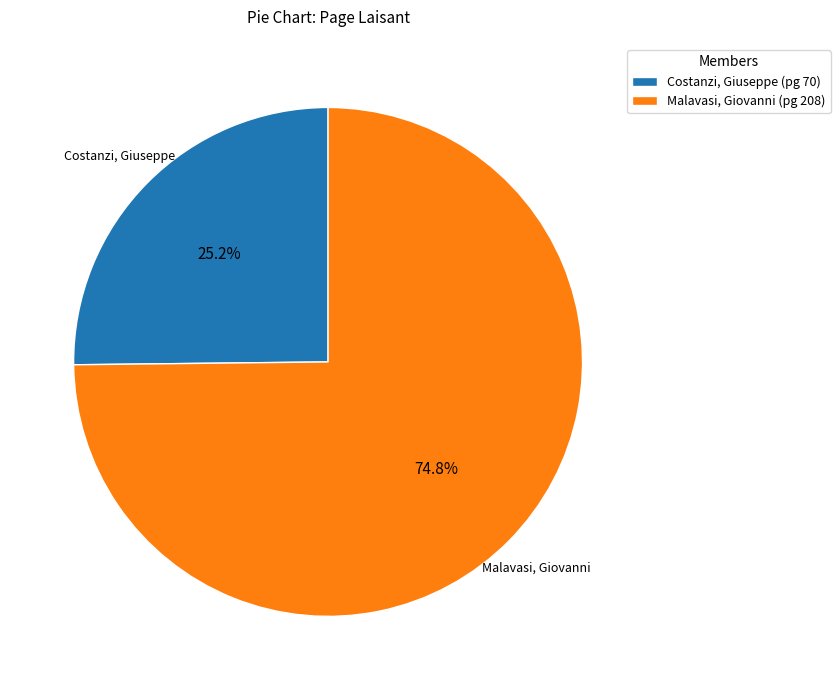

Rank the categories by value from highest to lowest.

Malavasi, Giovanni, Costanzi, Giuseppe